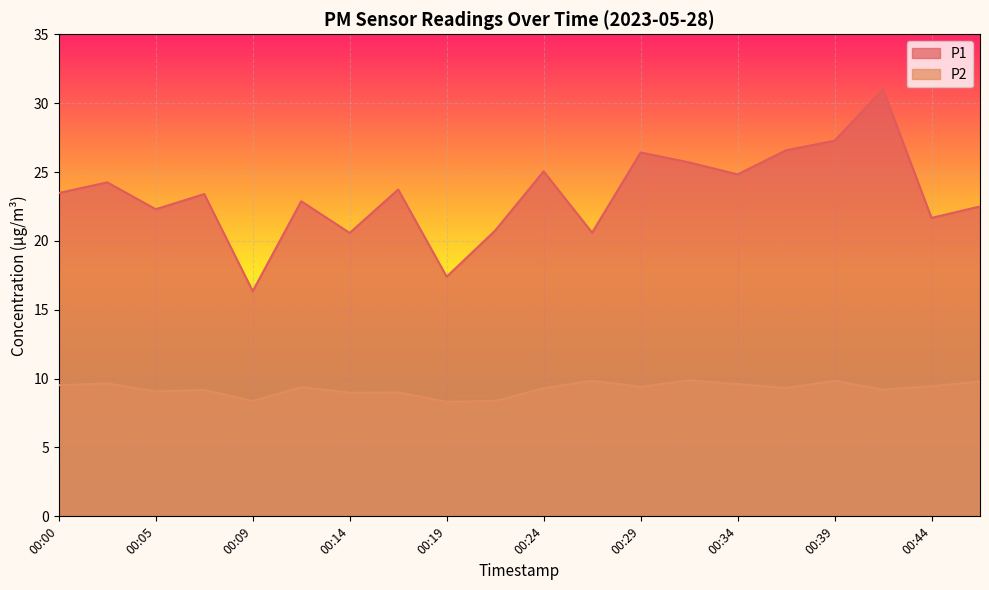

True or false: P1 and P2 cross at least once.

False